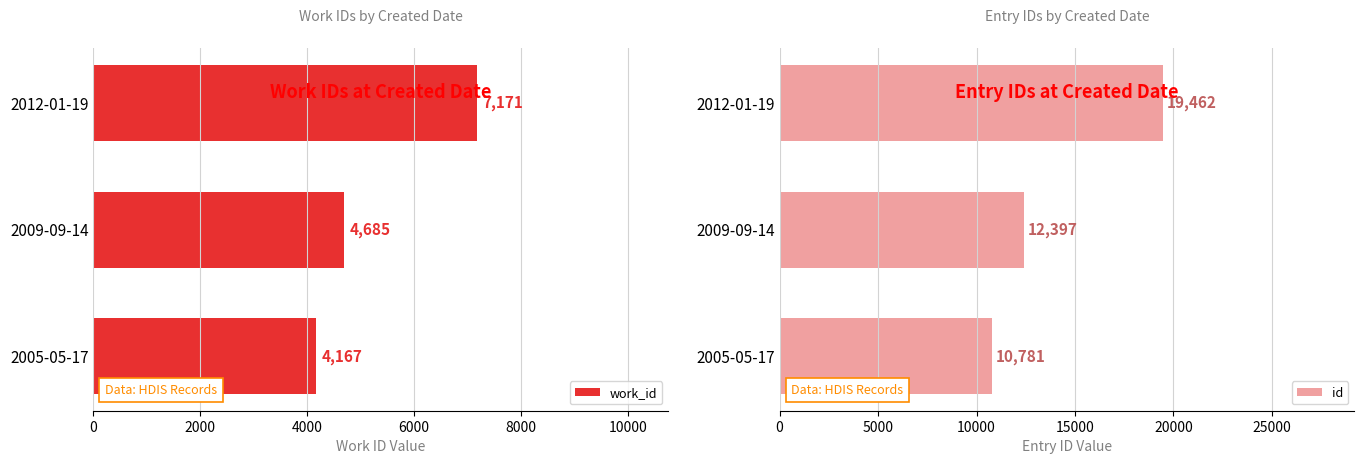

The work_id series shows 6270 at 2005-05-17. True or false?

False